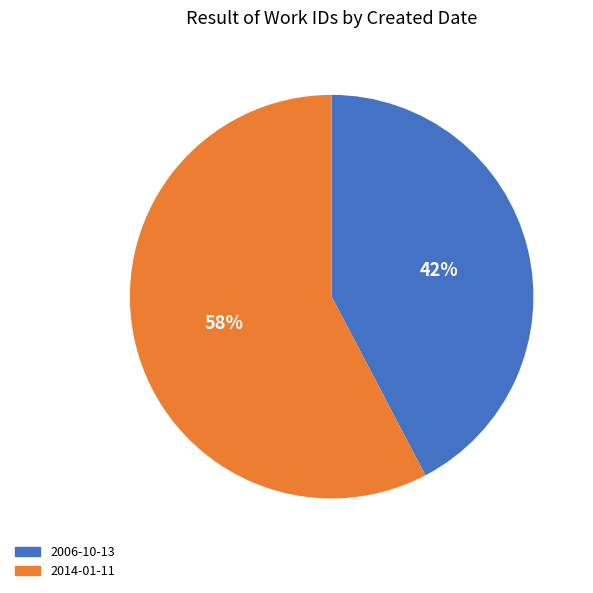

Combined, do 2006-10-13 and 2014-01-11 account for over 50%?

Yes